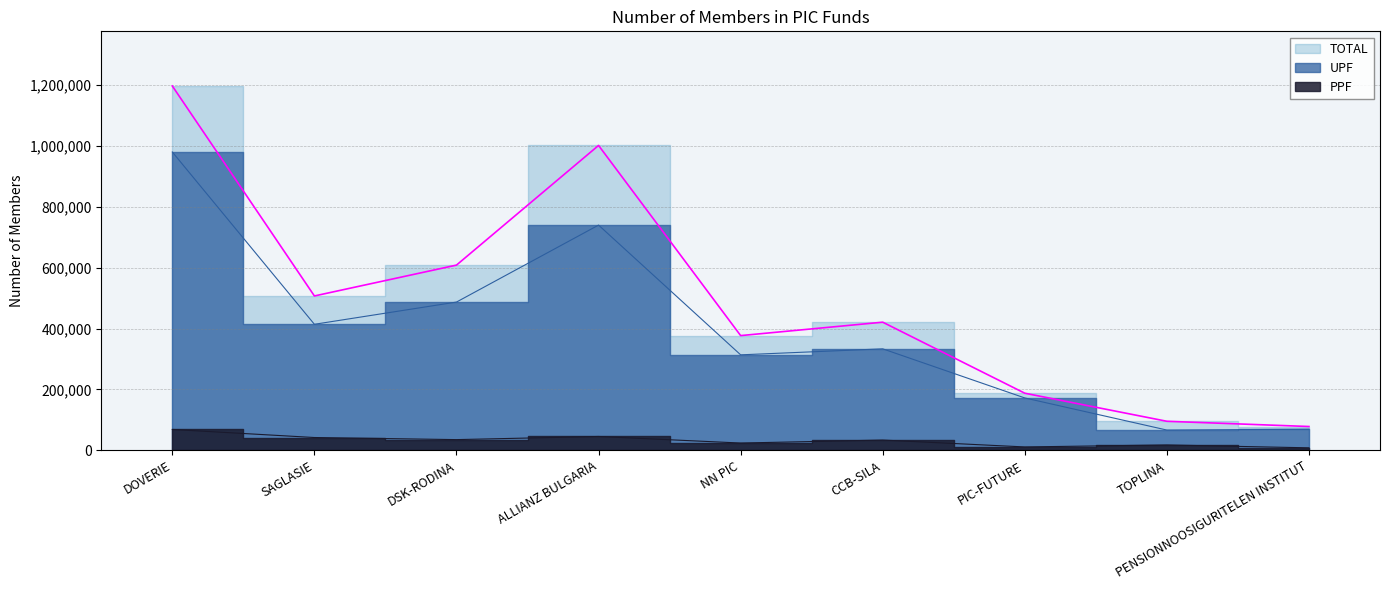

Which series has the largest range (max minus min)?

TOTAL